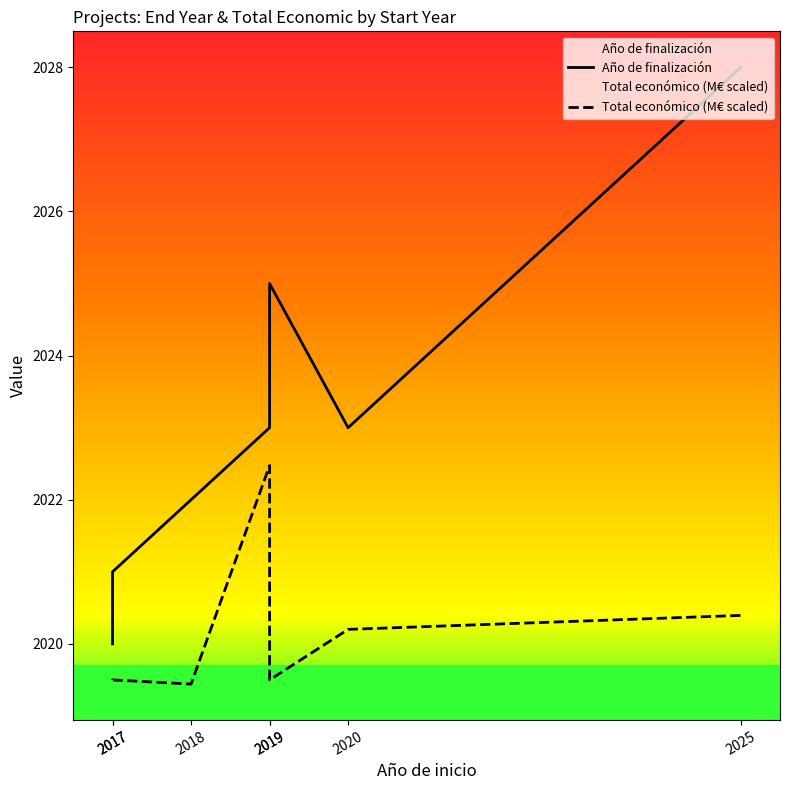

What is the sum of all Año de finalización values?

14162.0